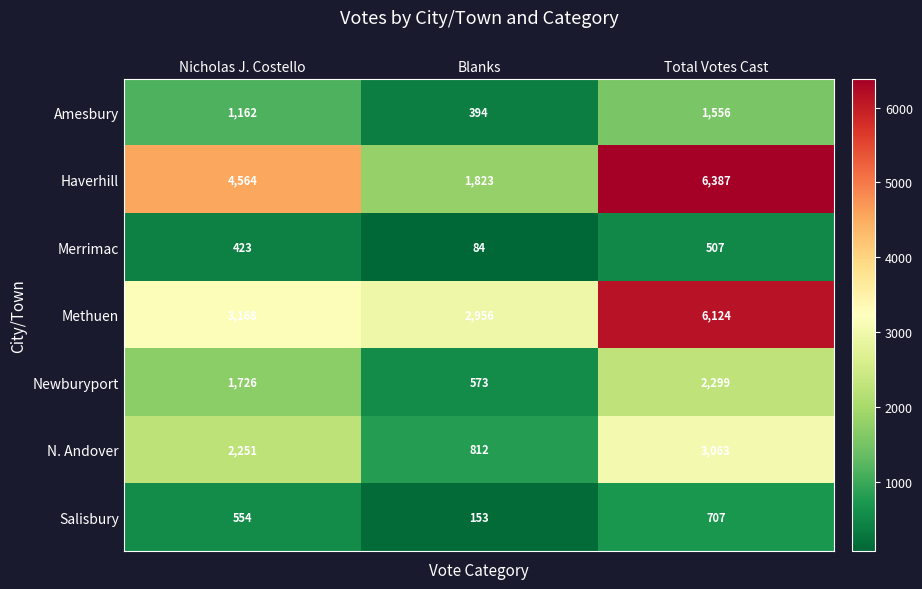

What is the sum of the N. Andover values at Nicholas J. Costello and Total Votes Cast?

5314